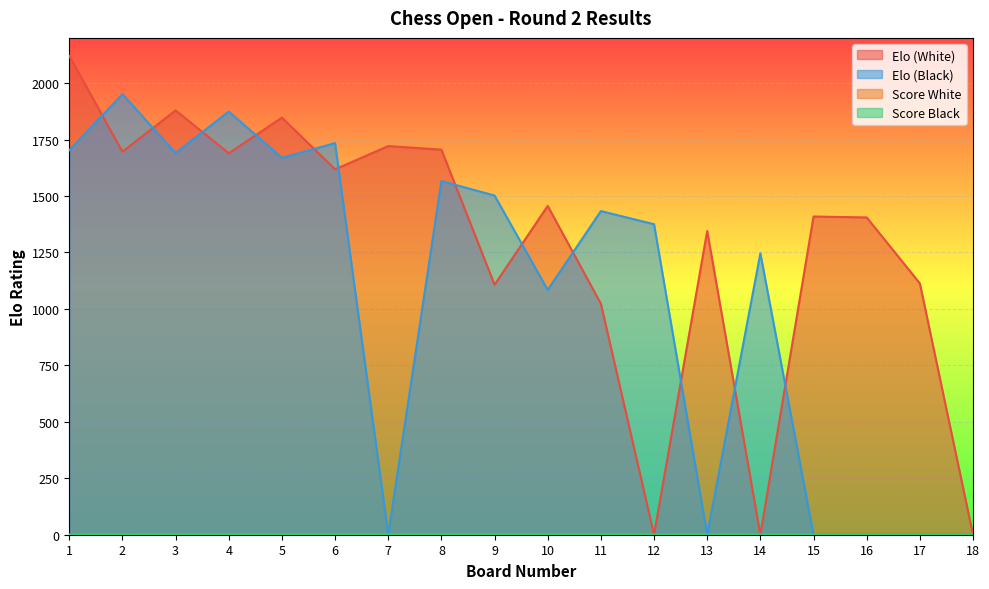

At which category does Elo (White) reach its first local valley?

2